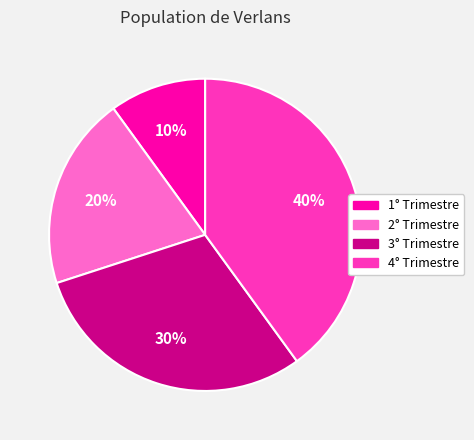

Which slice is the largest?

4° Trimestre